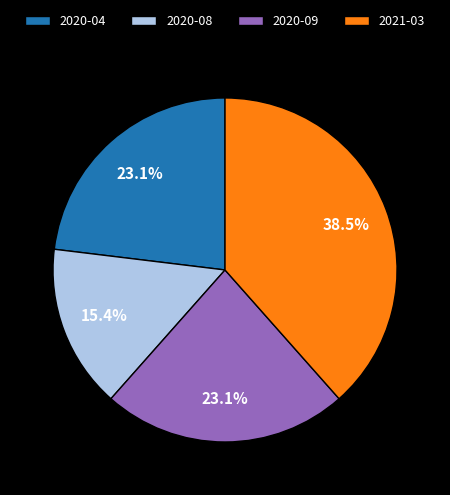

The 2021-03 slice represents 53% of the pie. True or false?

False